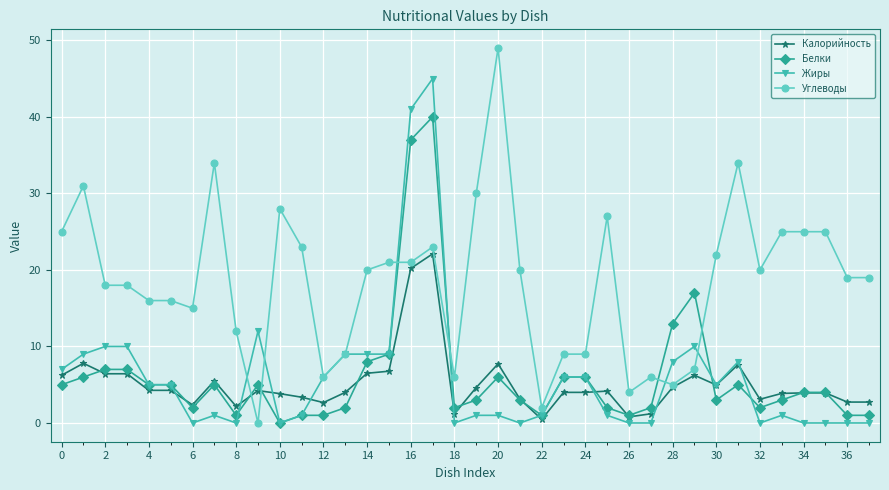

True or false: Белки and Углеводы intersect in this chart.

True